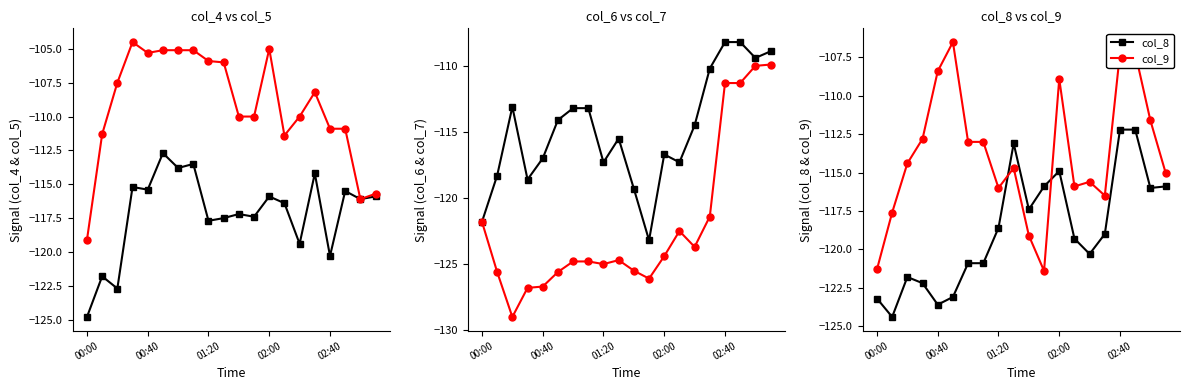

What is the total value across all series at 9?

-691.5